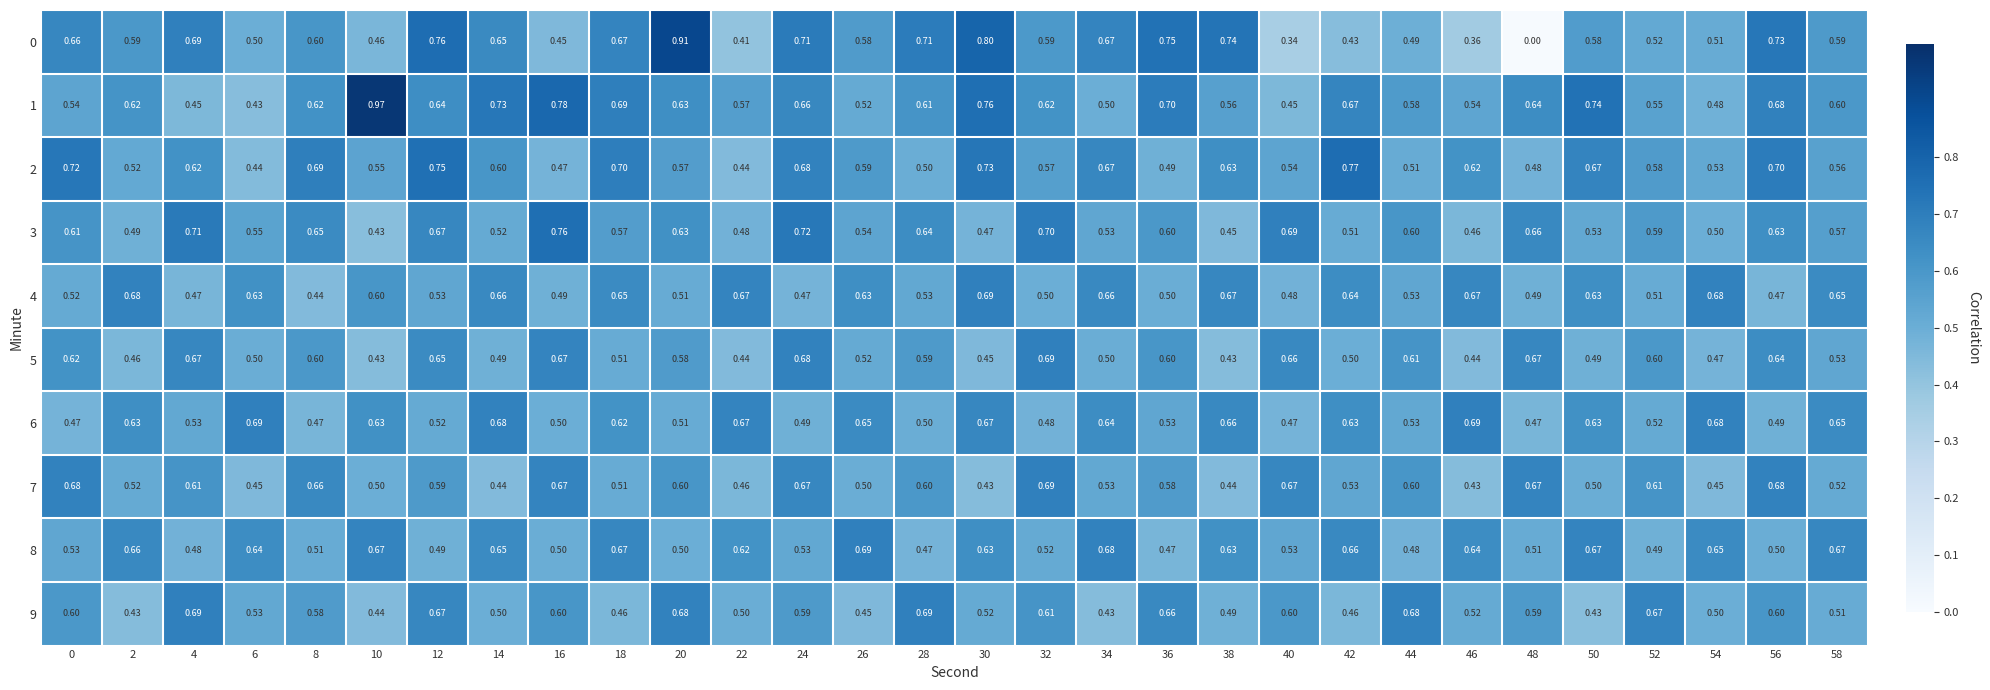

Count the number of data series in this chart.

10